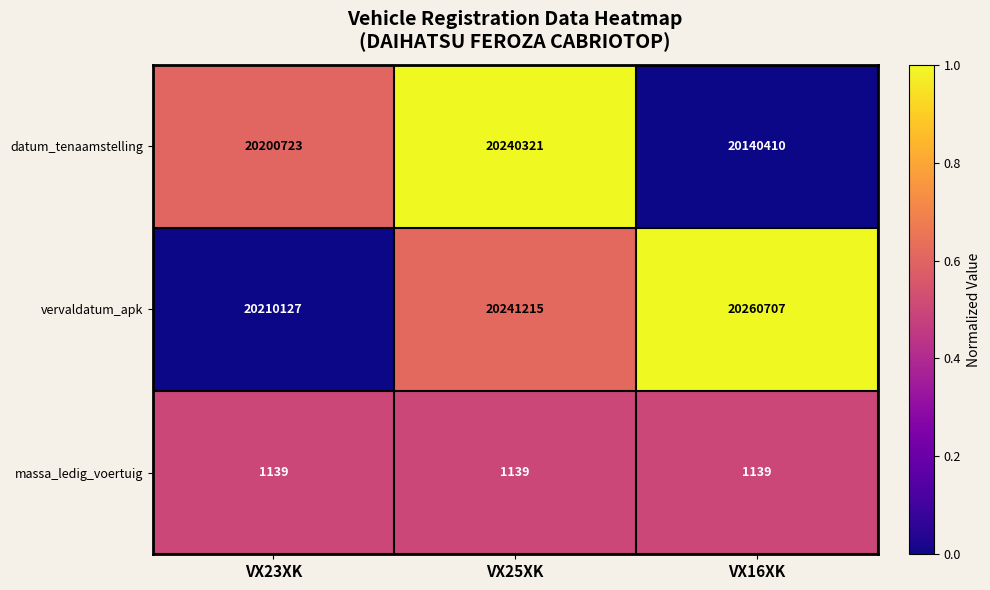

Rank the series at VX16XK from highest to lowest value.

vervaldatum_apk, datum_tenaamstelling, massa_ledig_voertuig